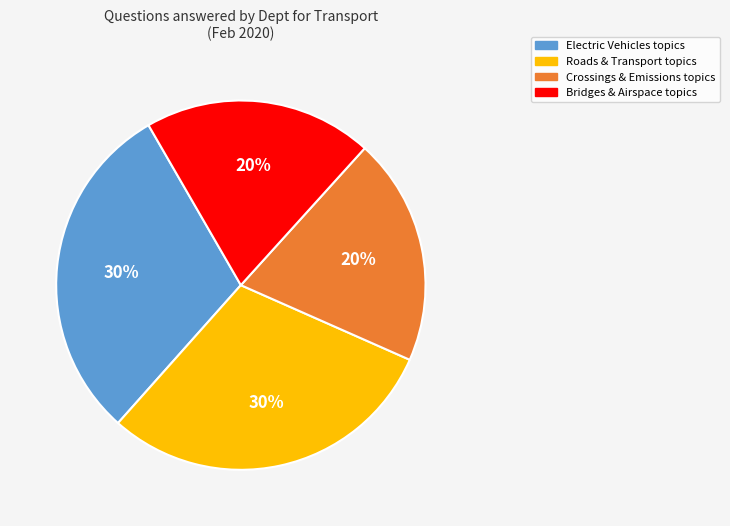

The Crossings & Emissions topics slice represents 28% of the pie. True or false?

False